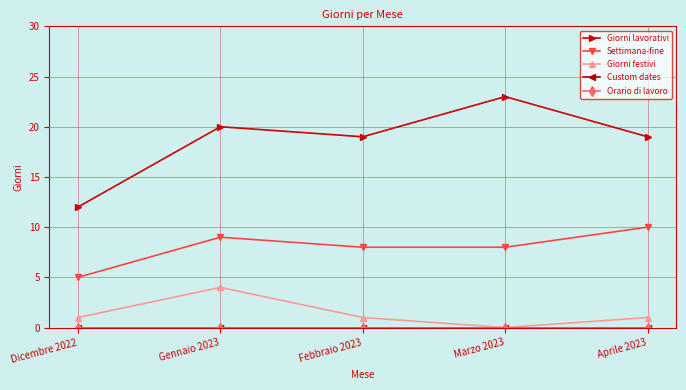

Does the chart have visible grid lines?

Yes